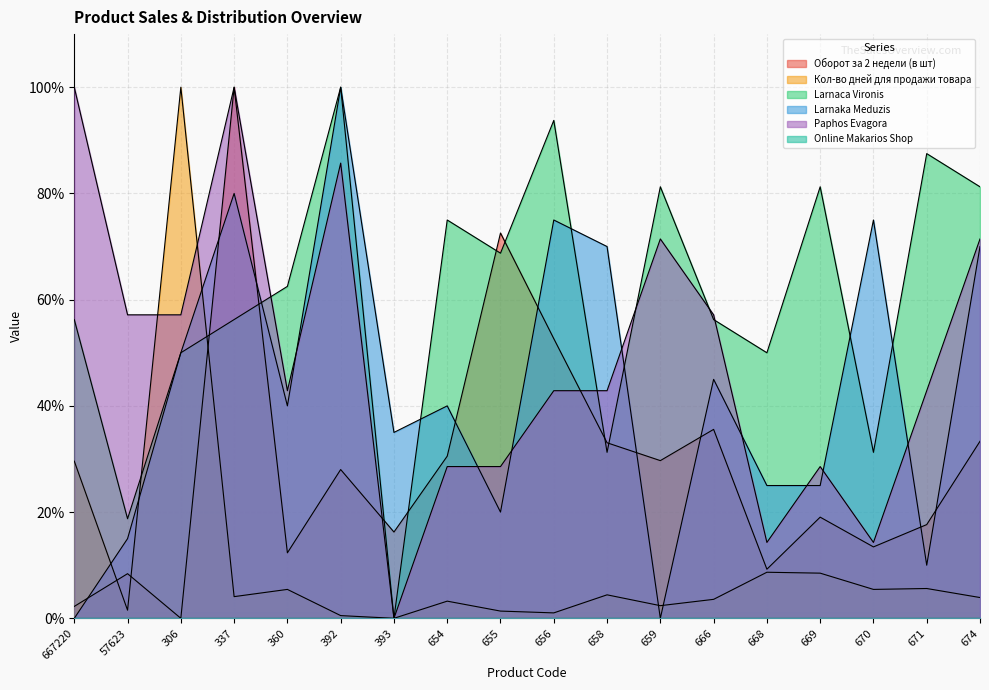

True or false: Оборот за 2 недели (в шт) has more than 2 points higher than both neighbors.

True